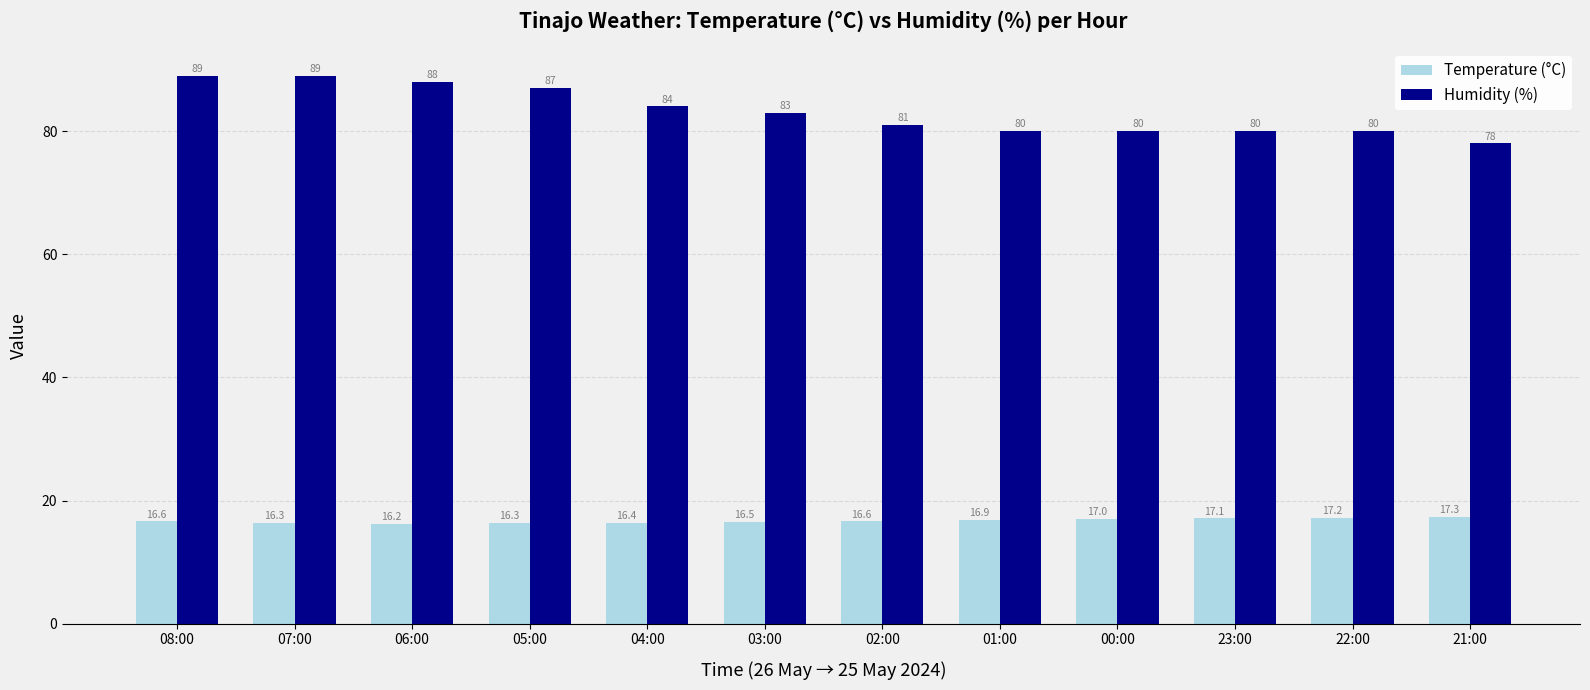

Which series has the widest spread of values?

Humidity (%)